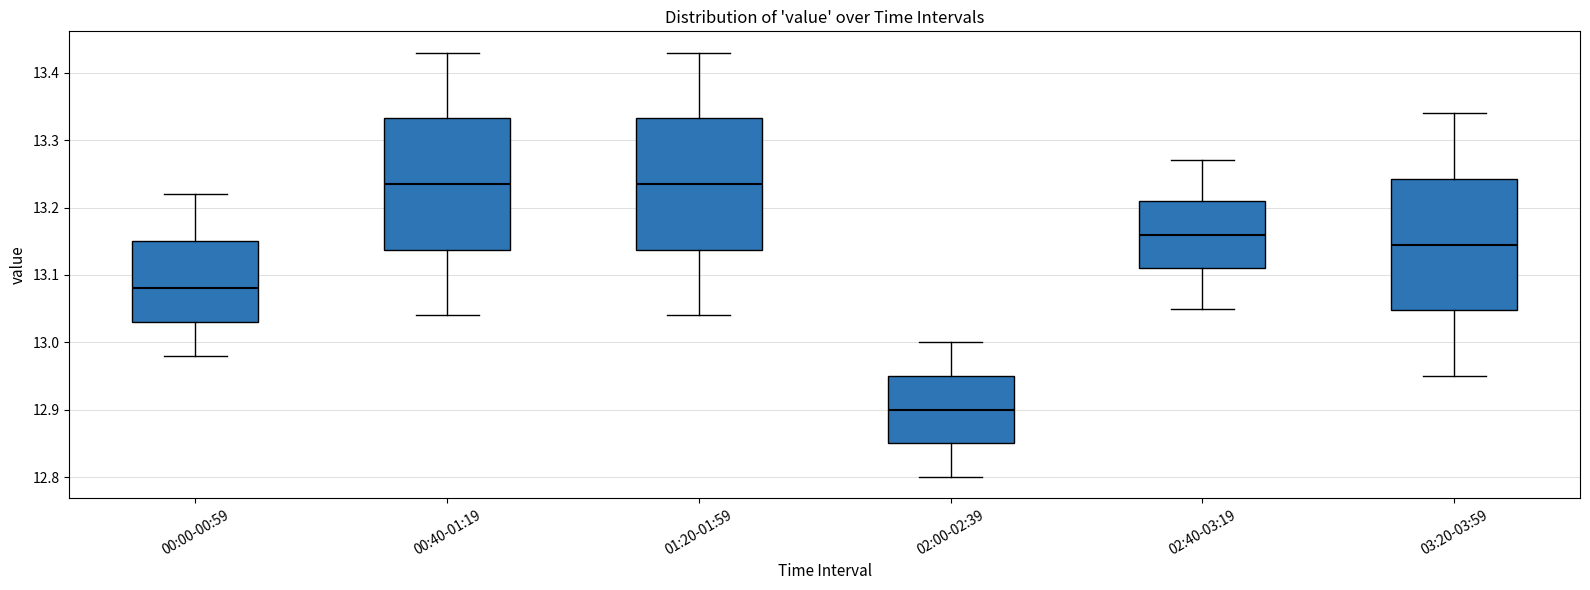

Reading left to right, read every box against the y-axis: the position of its median line, the range the box covers, and the ends of its whiskers. The values are not printed on the chart, so give them approximately, as read against the axis.

00:00-00:59: median 13.08, box 13.03 to 13.15, whiskers 12.98 to 13.22
00:40-01:19: median 13.24, box 13.14 to 13.33, whiskers 13.04 to 13.43
01:20-01:59: median 13.24, box 13.14 to 13.33, whiskers 13.04 to 13.43
02:00-02:39: median 12.90, box 12.85 to 12.95, whiskers 12.80 to 13.00
02:40-03:19: median 13.16, box 13.11 to 13.21, whiskers 13.05 to 13.27
03:20-03:59: median 13.15, box 13.05 to 13.24, whiskers 12.95 to 13.34